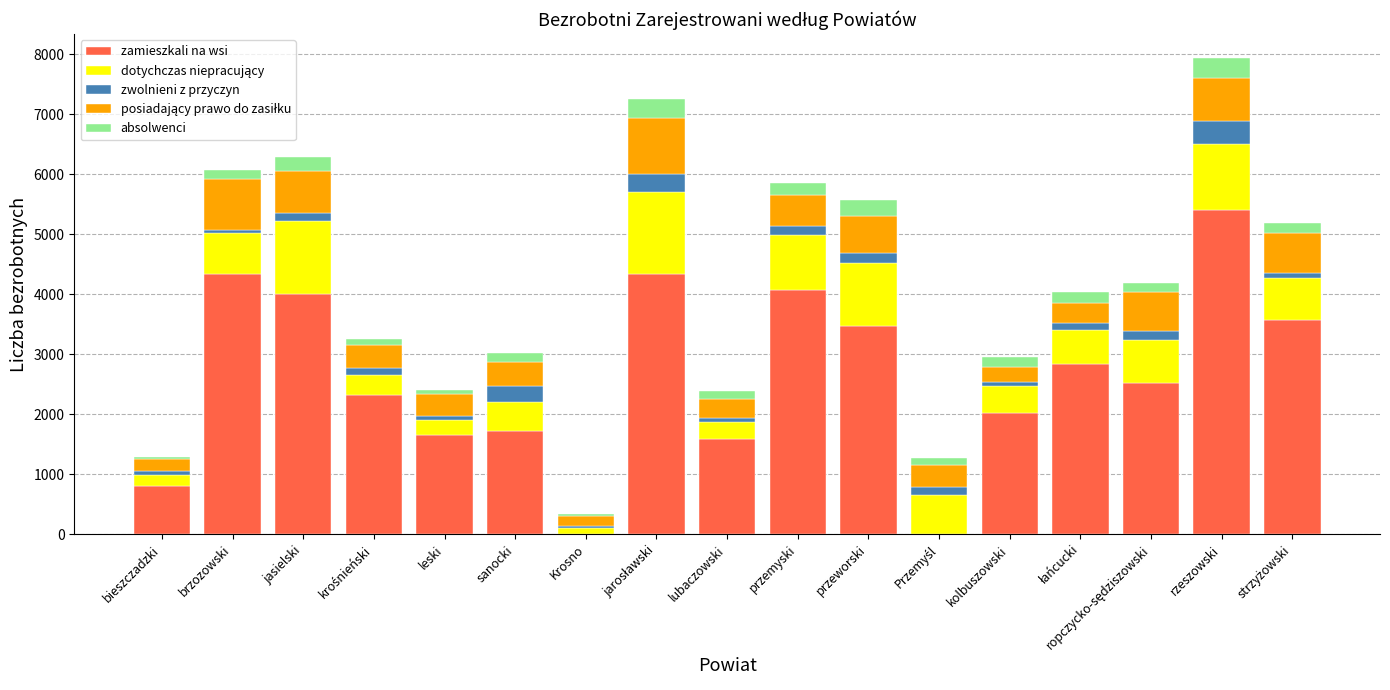

What is the highest value of the zamieszkali na wsi series?

5407